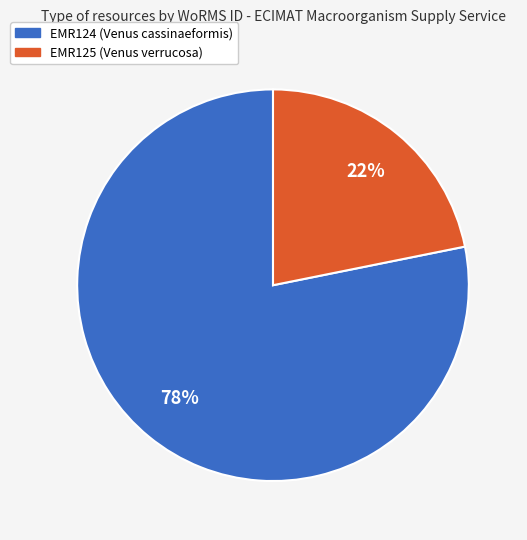

To the nearest percent, what is the average slice percentage?

50%